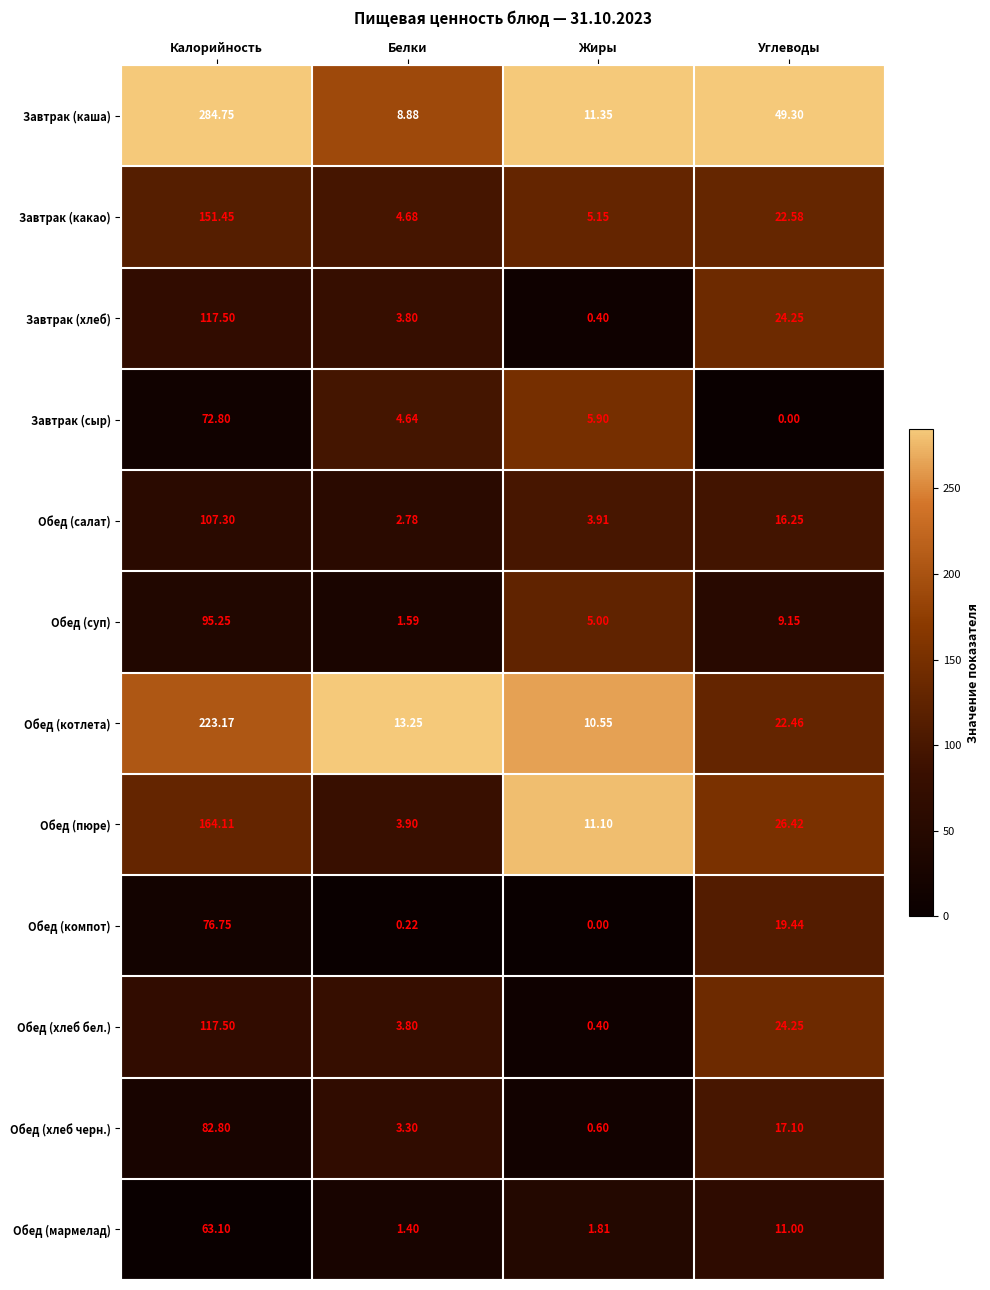

Which category has the highest value in the Обед (хлеб бел.) series?

Калорийность